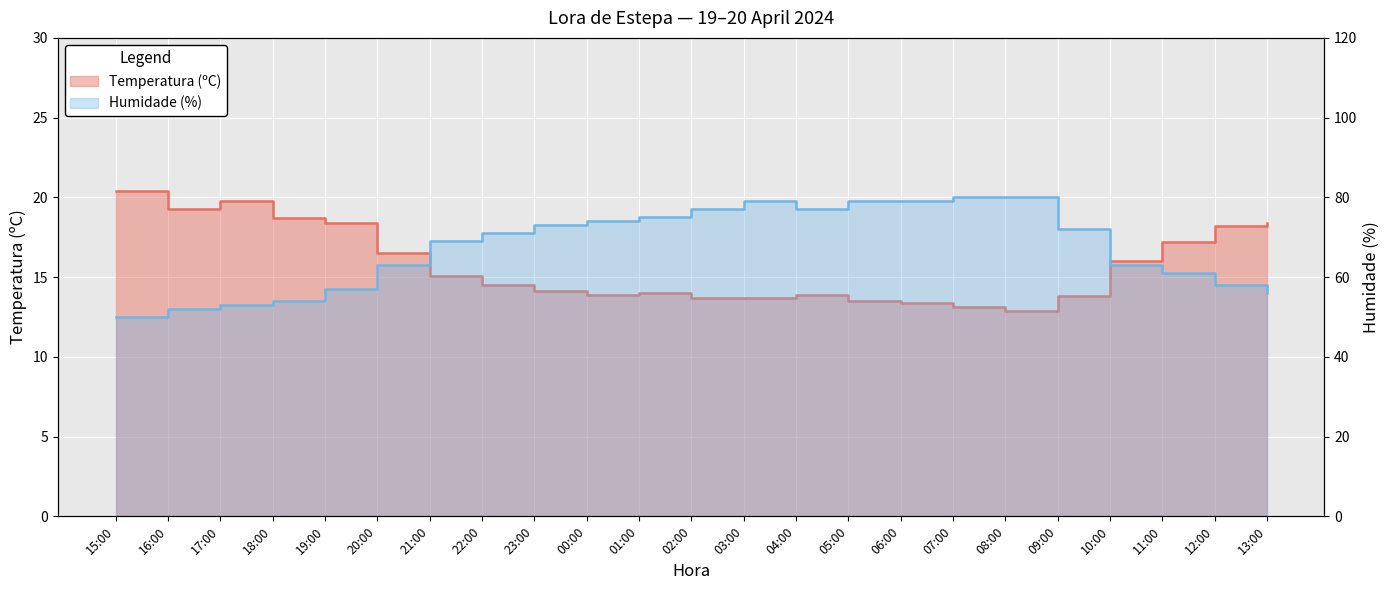

Reading left to right, what are all the values shown in this chart?

Temperatura (ºC): 20.4	19.3	19.8	18.7	18.4	16.5	15.1	14.5	14.1	13.9	14.0	13.7	13.7	13.9	13.5	13.4	13.1	12.9	13.8	16.0	17.2	18.2	18.4
Humidade (%): 50.0	52.0	53.0	54.0	57.0	63.0	69.0	71.0	73.0	74.0	75.0	77.0	79.0	77.0	79.0	79.0	80.0	80.0	72.0	63.0	61.0	58.0	56.0